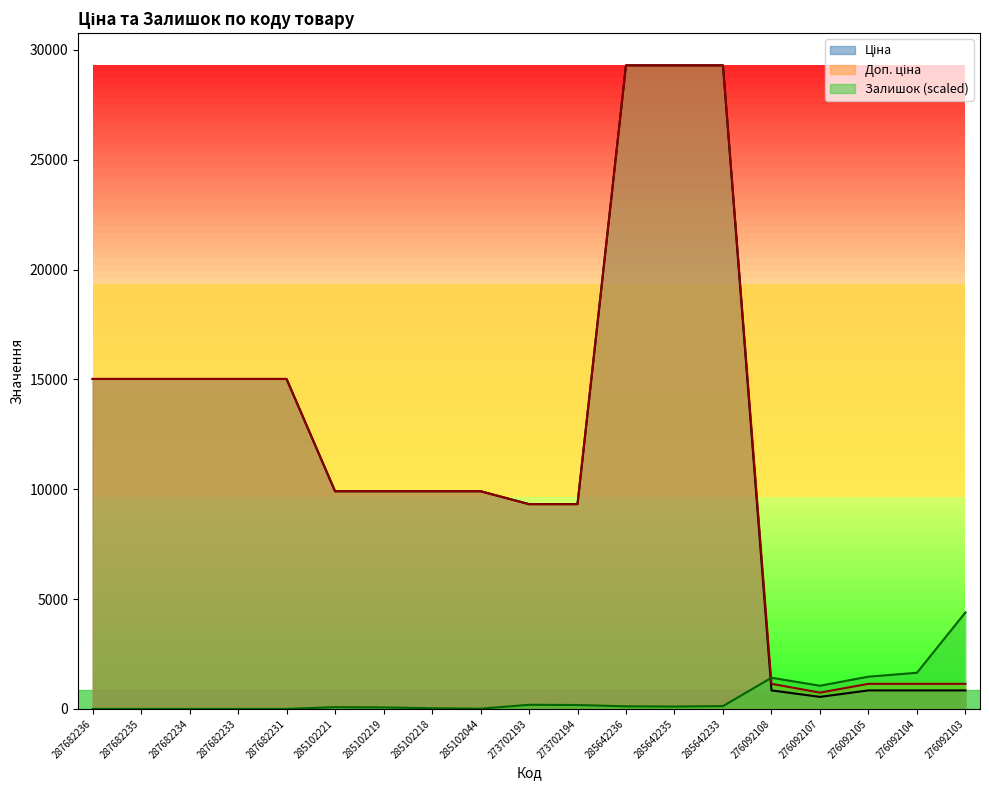

What is the sum of all Ціна values?

225176.3